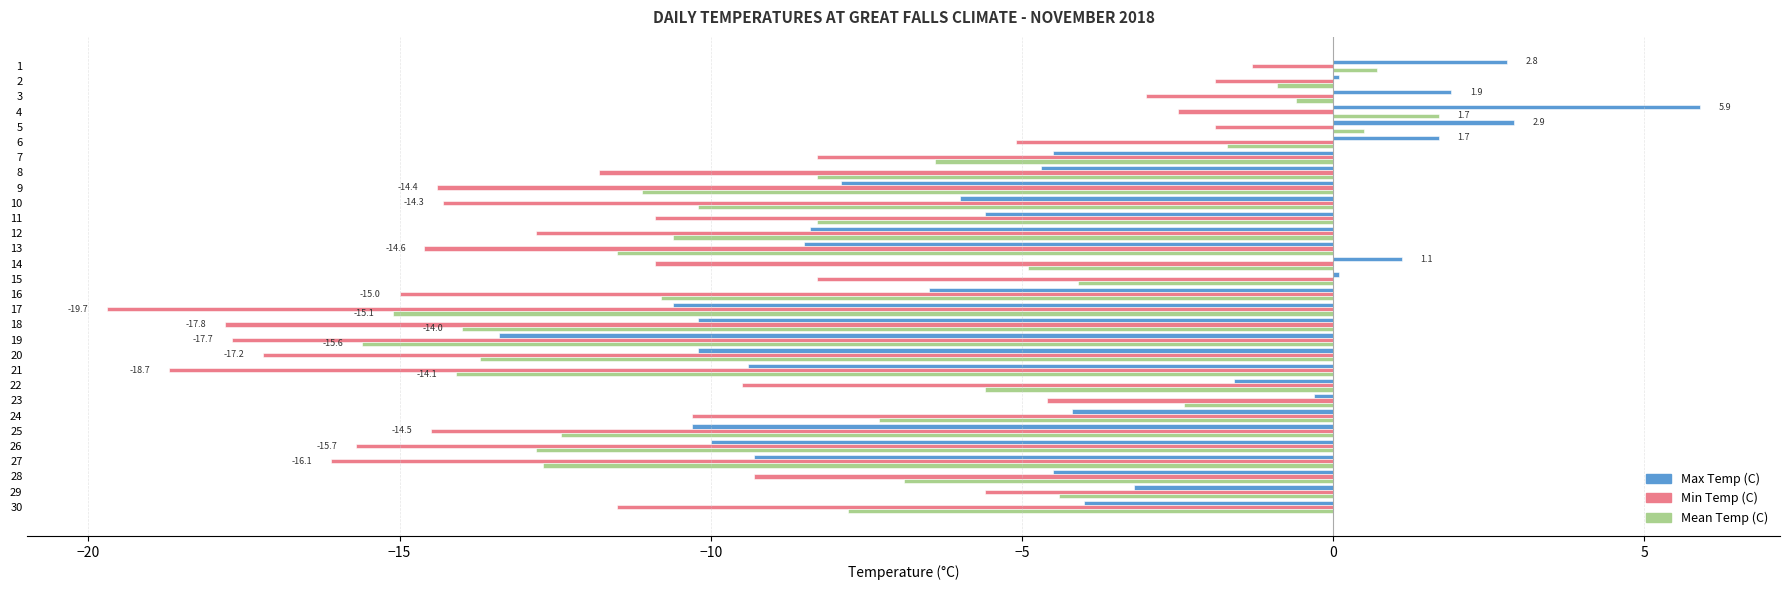

Which series changed the most between 14 and 16?

Max Temp (C)